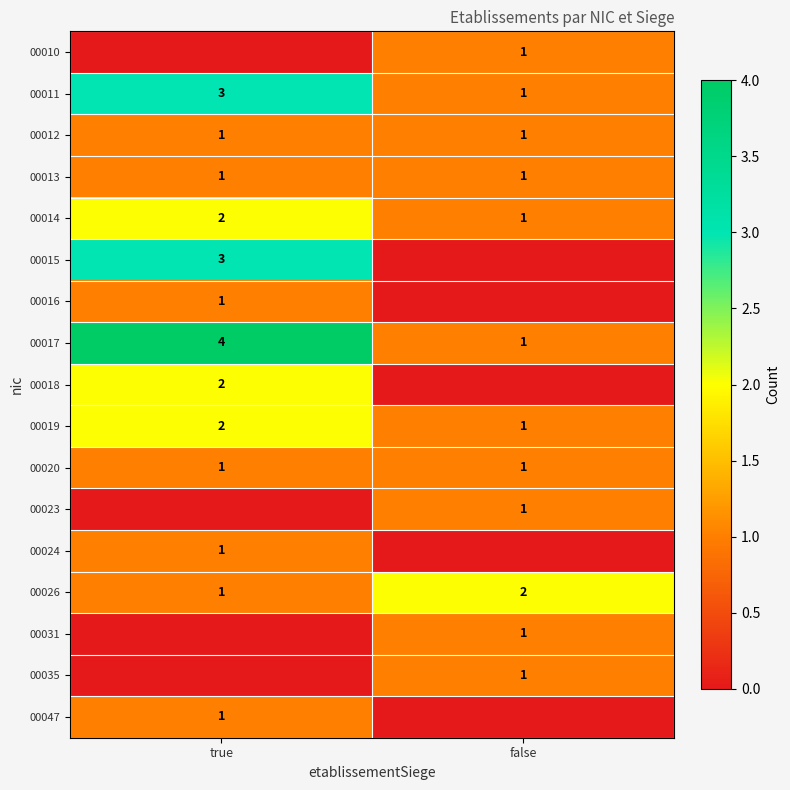

At which label is 00026 closest to 1?

true